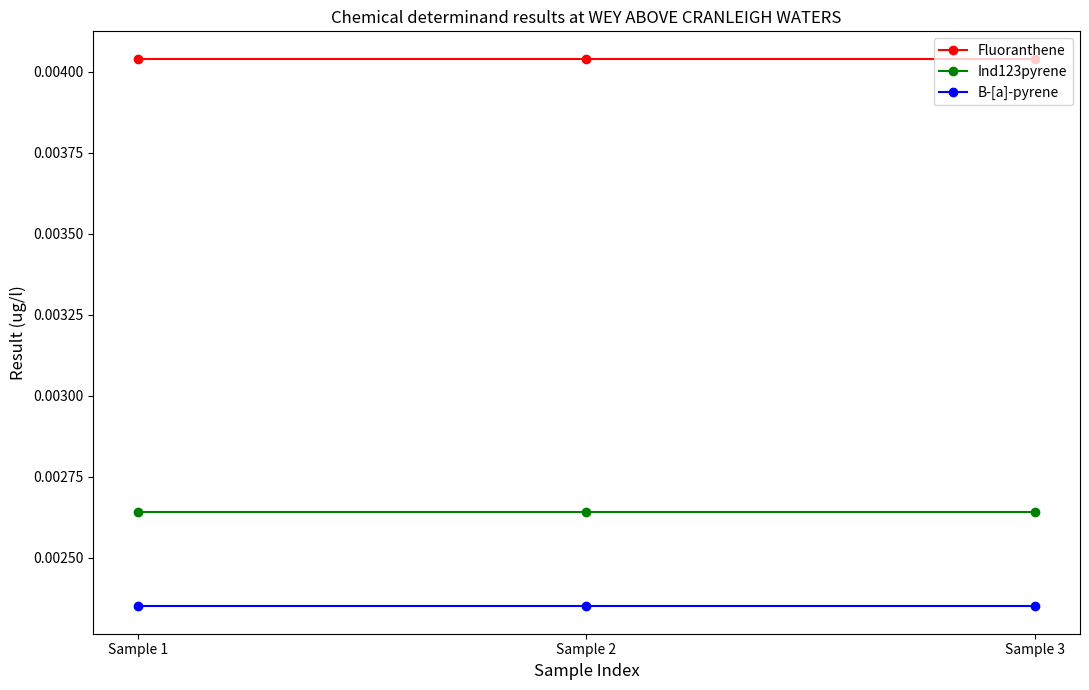

List the series in order of their peak value, highest first.

Fluoranthene, Ind123pyrene, B-[a]-pyrene